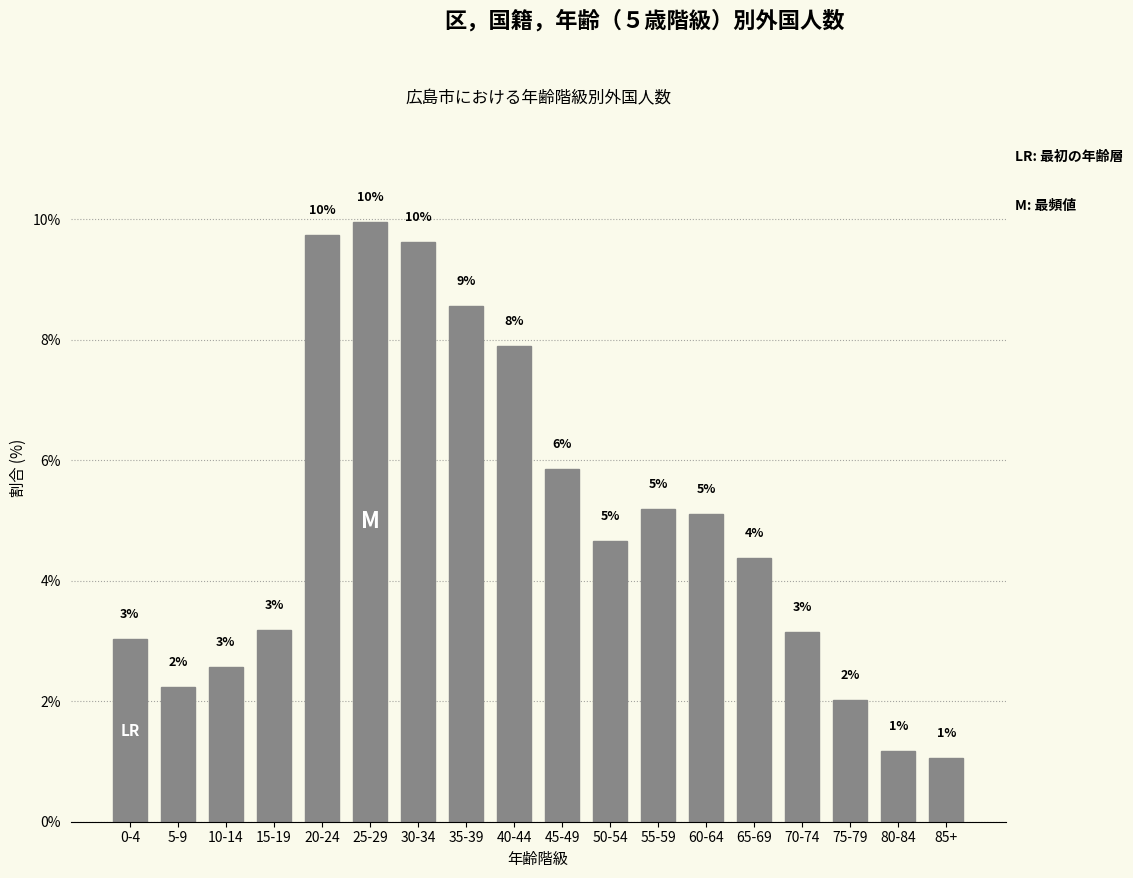

Where does the data first go above 4?

20-24